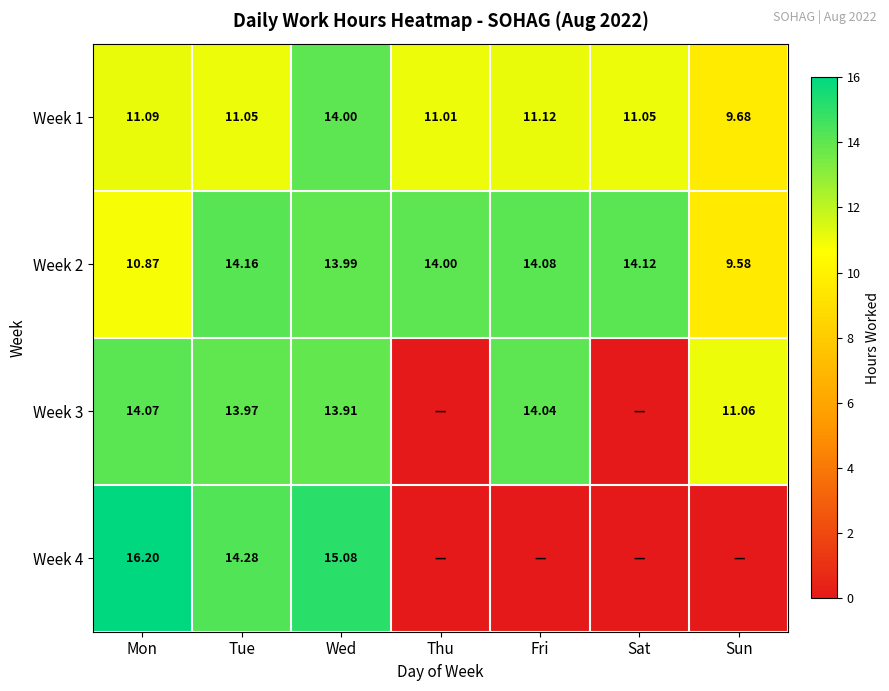

Is the value of Week 1 at Sun greater than the value of Week 3 at Mon?

No